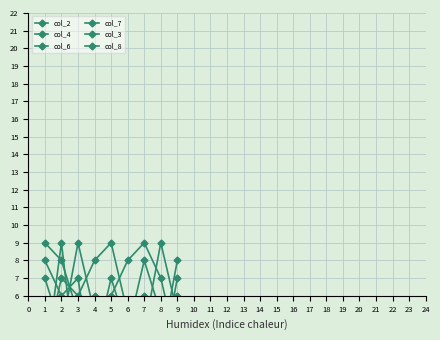

What is the difference between the maximum and minimum values in the col_7 series?

8